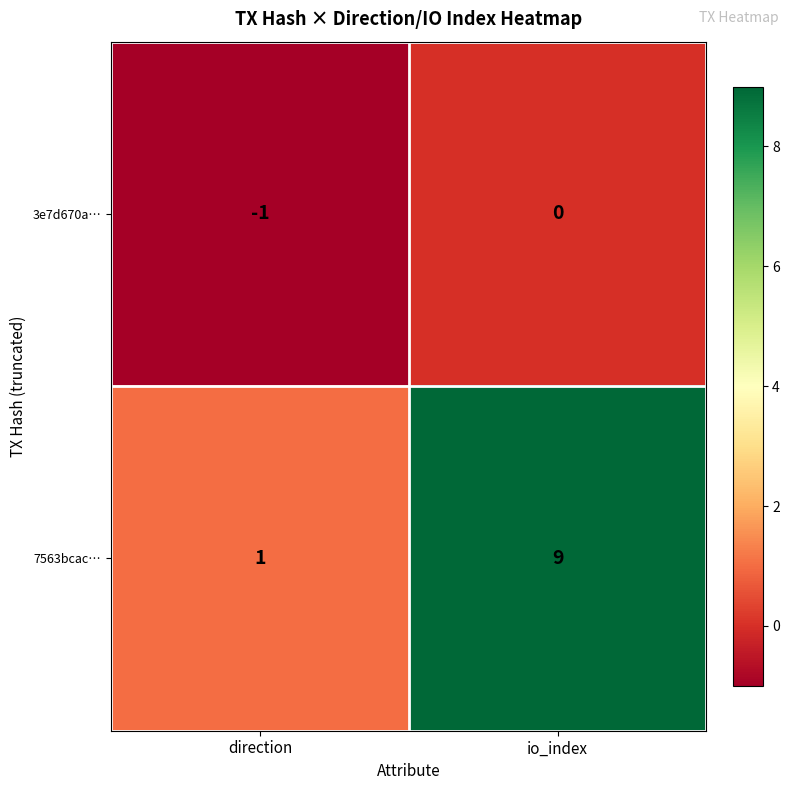

At which label does 7563bcac… reach its peak?

io_index